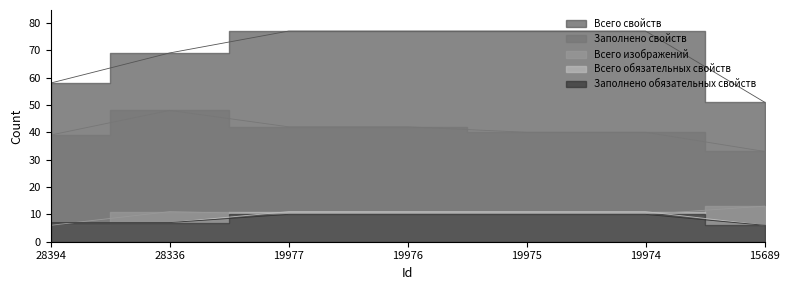

Which series has the largest range (max minus min)?

Всего свойств